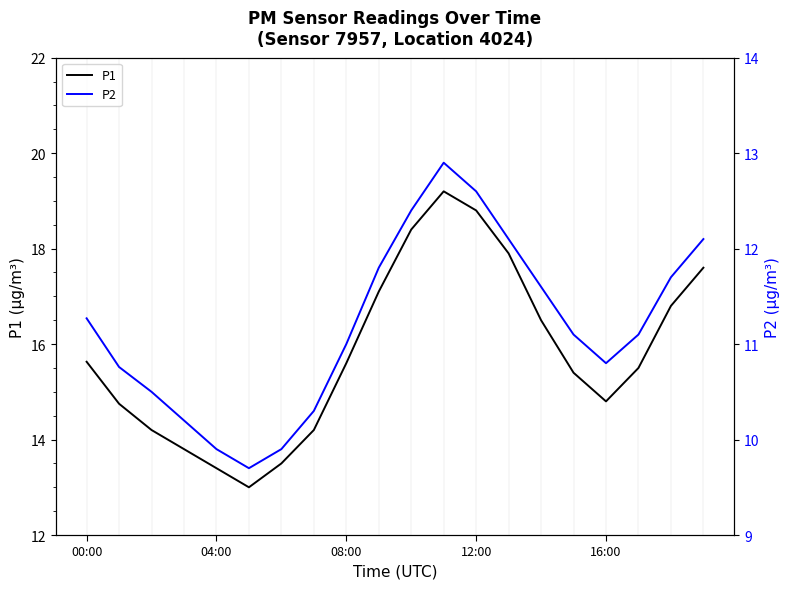

Is the value of P2 at 7 greater than the value of P1 at 19?

No